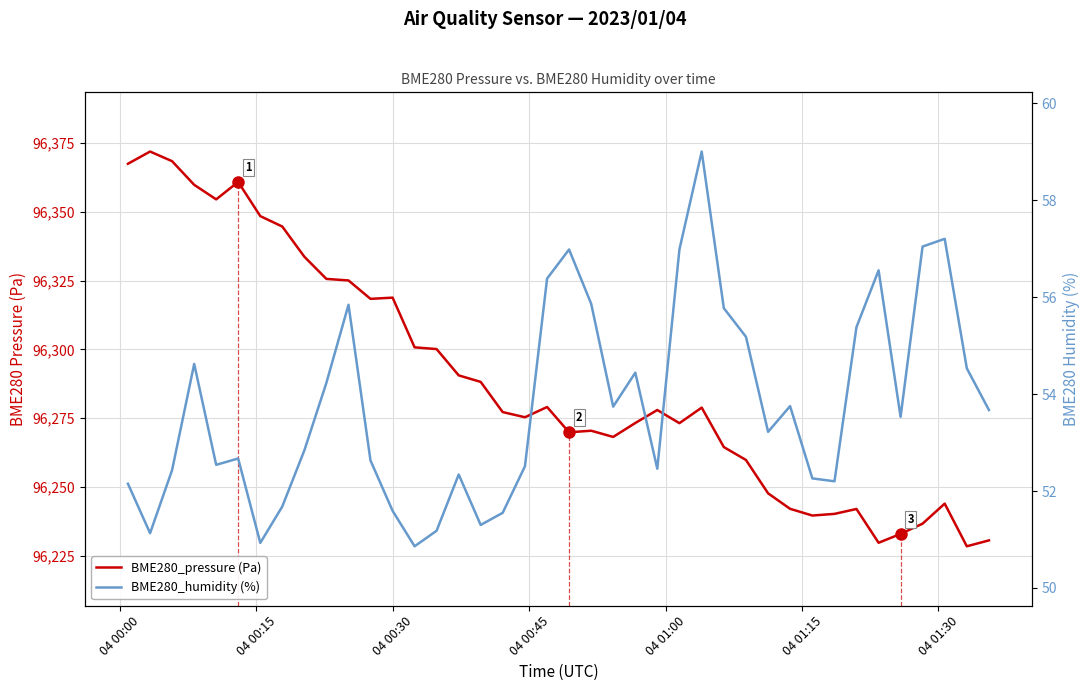

Which series has the widest spread of values?

BME280_pressure (Pa)